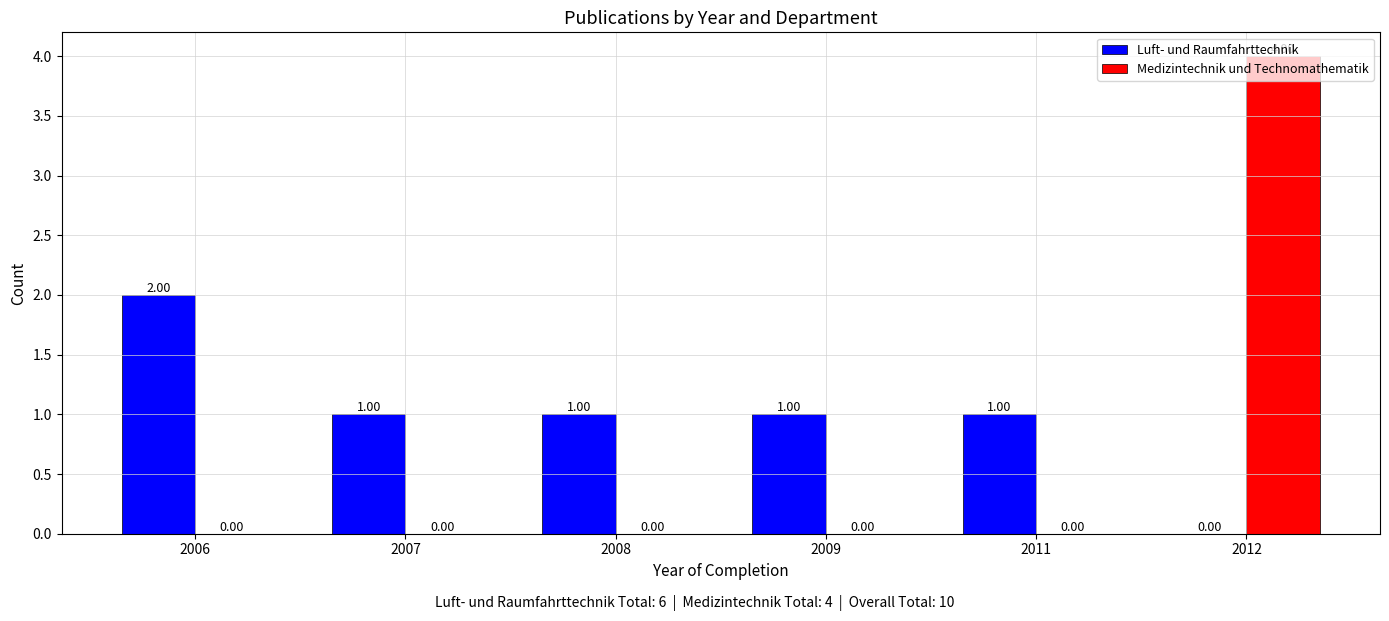

Are the bars grouped side by side (vs. stacked)?

Yes